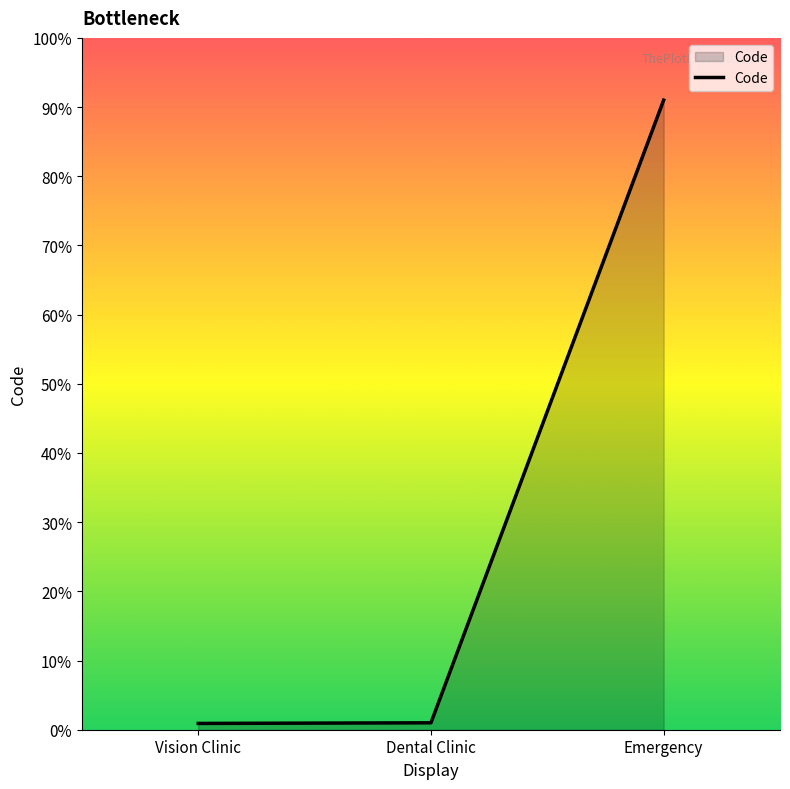

Does the chart display data point markers on the line(s)?

No